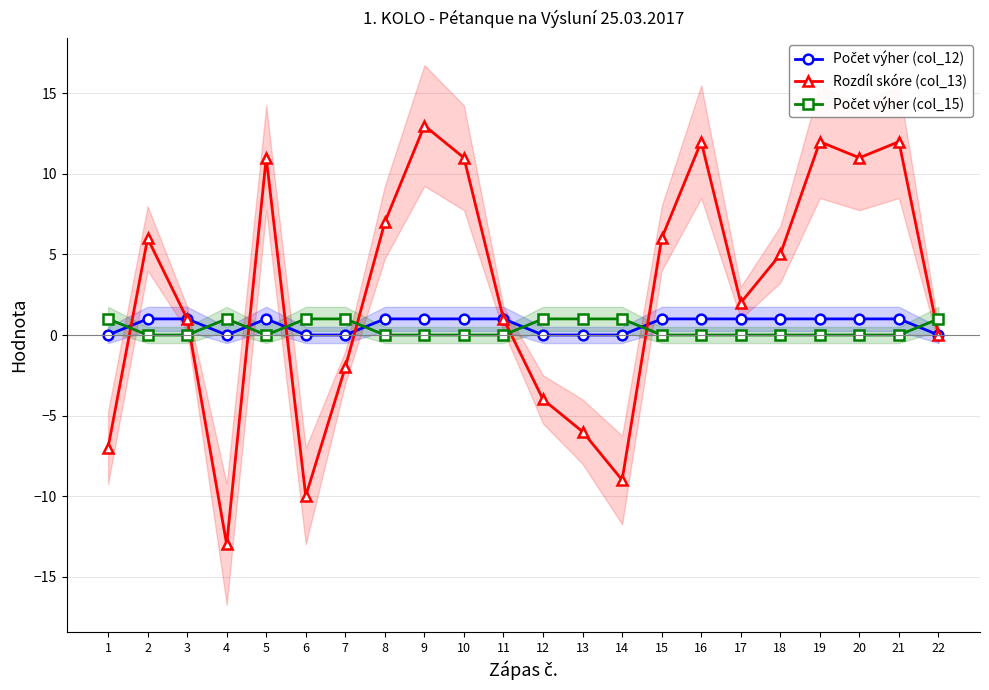

At which label does Rozdíl skóre (col_13) reach its minimum?

4